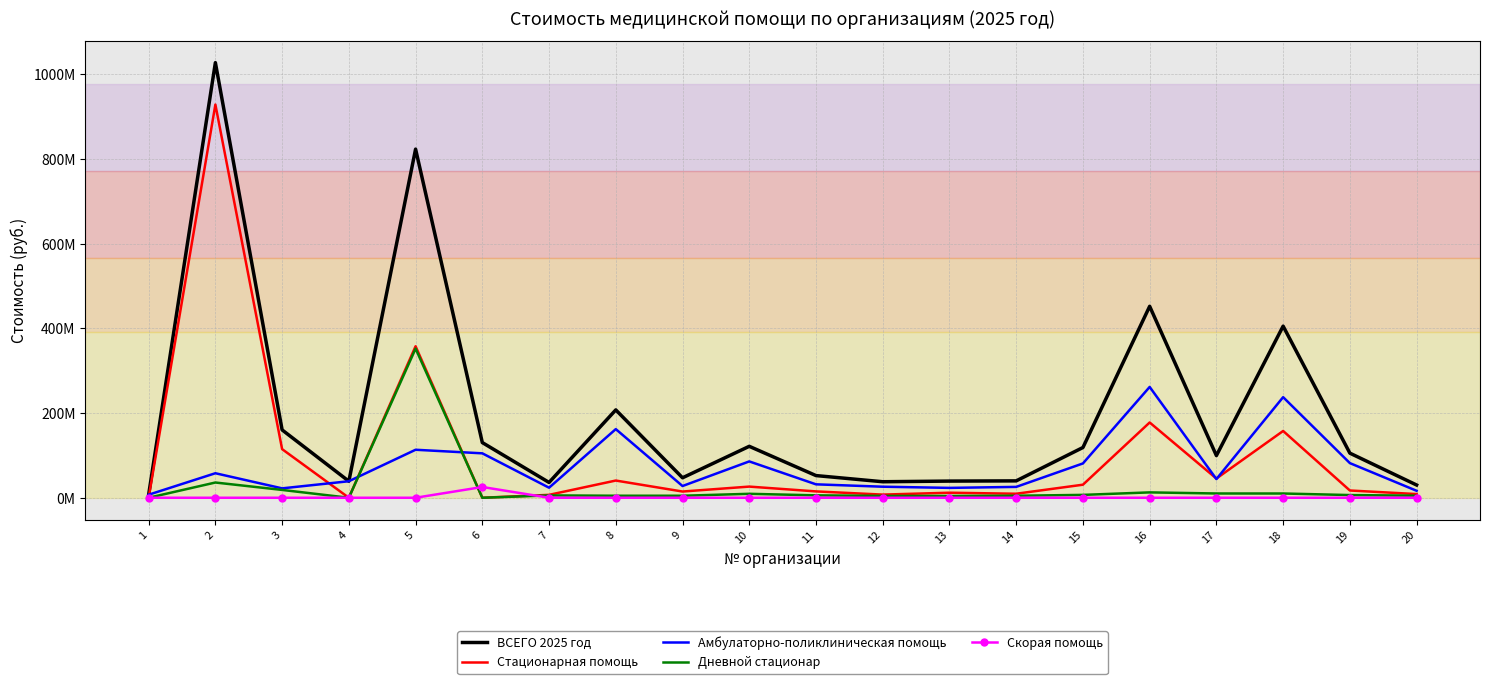

What is the spread (max minus min) of values at 7?

36154886.9